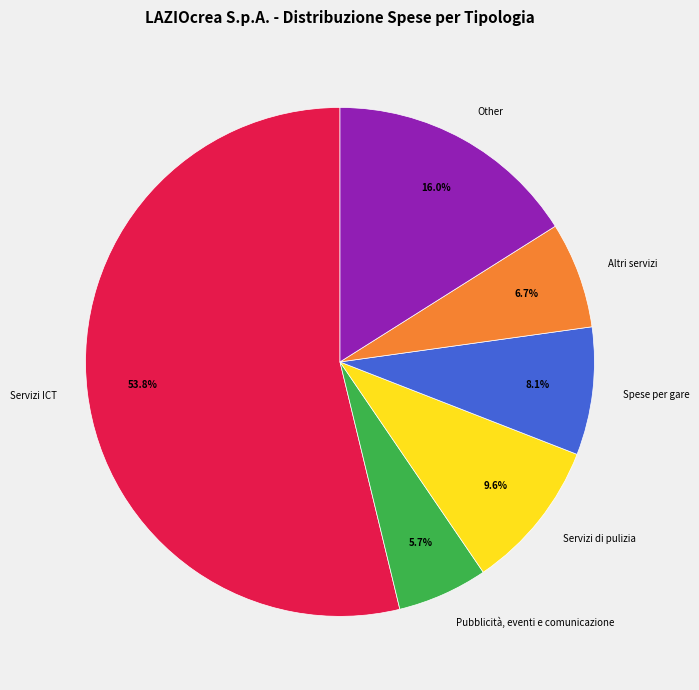

Does any single category account for the majority?

Yes